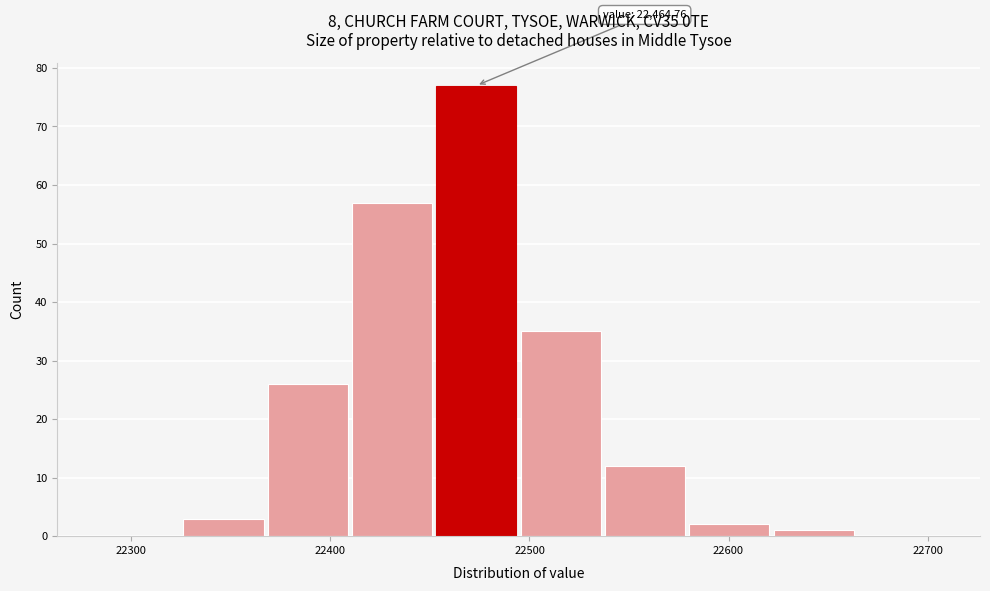

Over which range of the x-axis is the bar tallest?

22450 to 22500